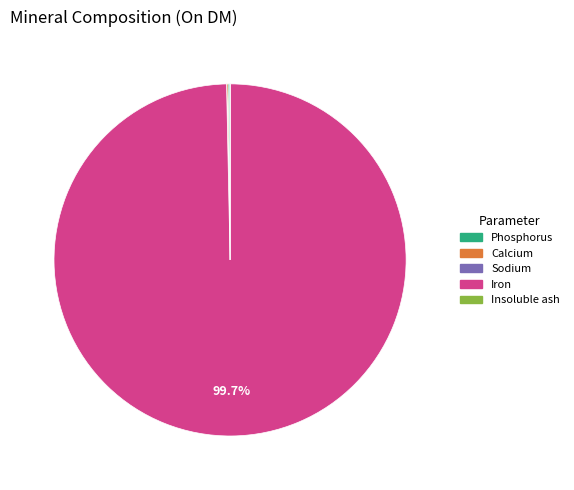

Which slice is the largest?

Iron